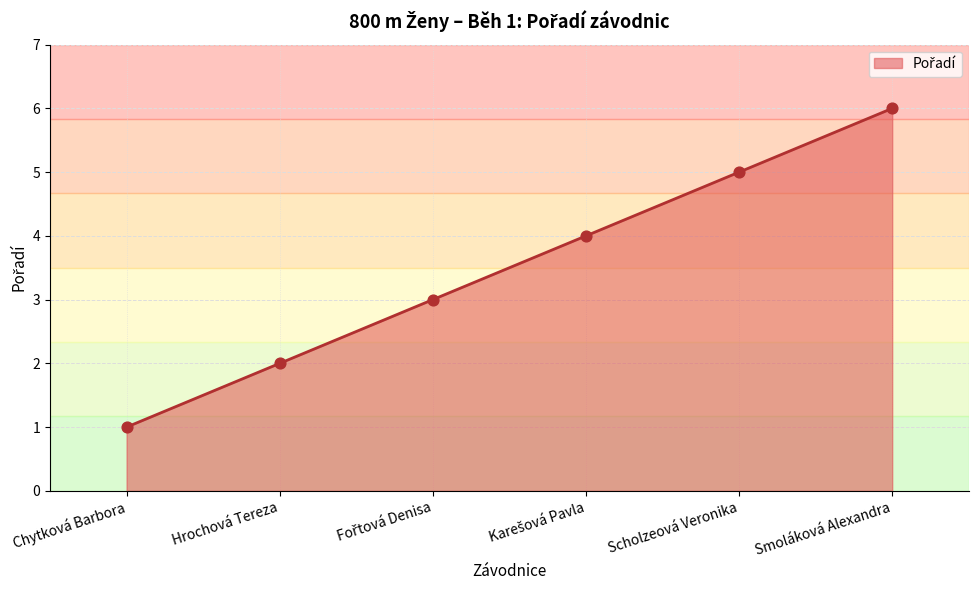

Between Scholzeová Veronika and Chytková Barbora, which is larger?

Scholzeová Veronika